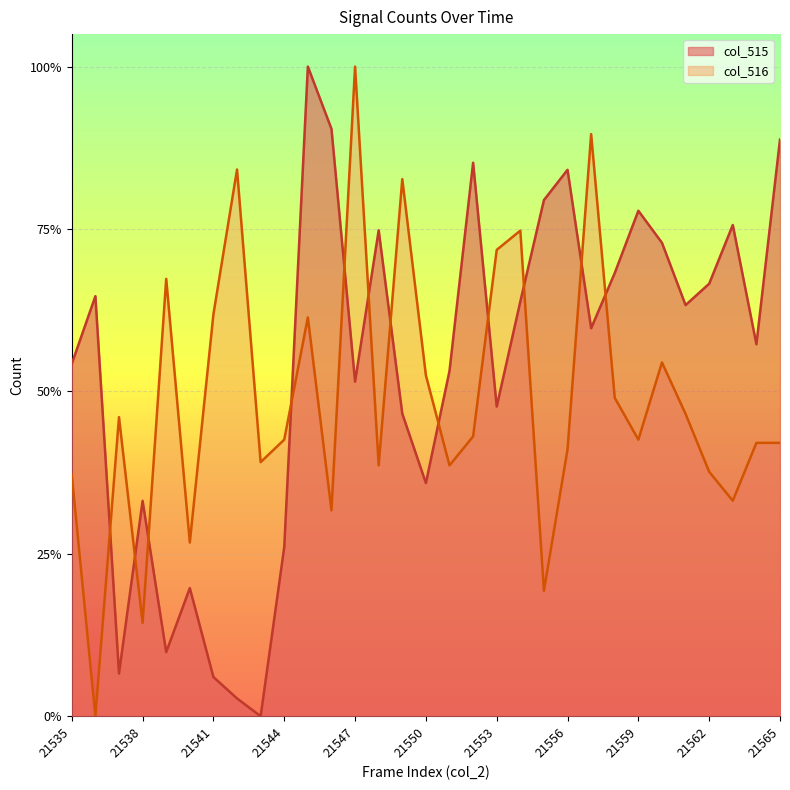

Reading left to right, extract all data points from this chart.

col_515: 21535=0.5	21536=0.6	21537=0.1	21538=0.3	21539=0.1	21540=0.2	21541=0.1	21542=0.0	21543=0.0	21544=0.3	21545=1.0	21546=0.9	21547=0.5	21548=0.7	21549=0.5	21550=0.4	21551=0.5	21552=0.9	21553=0.5	21554=0.6	21555=0.8	21556=0.8	21557=0.6	21558=0.7	21559=0.8	21560=0.7	21561=0.6	21562=0.7	21563=0.8	21564=0.6	21565=0.9
col_516: 21535=0.4	21536=0.0	21537=0.5	21538=0.1	21539=0.7	21540=0.3	21541=0.6	21542=0.8	21543=0.4	21544=0.4	21545=0.6	21546=0.3	21547=1.0	21548=0.4	21549=0.8	21550=0.5	21551=0.4	21552=0.4	21553=0.7	21554=0.7	21555=0.2	21556=0.4	21557=0.9	21558=0.5	21559=0.4	21560=0.5	21561=0.5	21562=0.4	21563=0.3	21564=0.4	21565=0.4